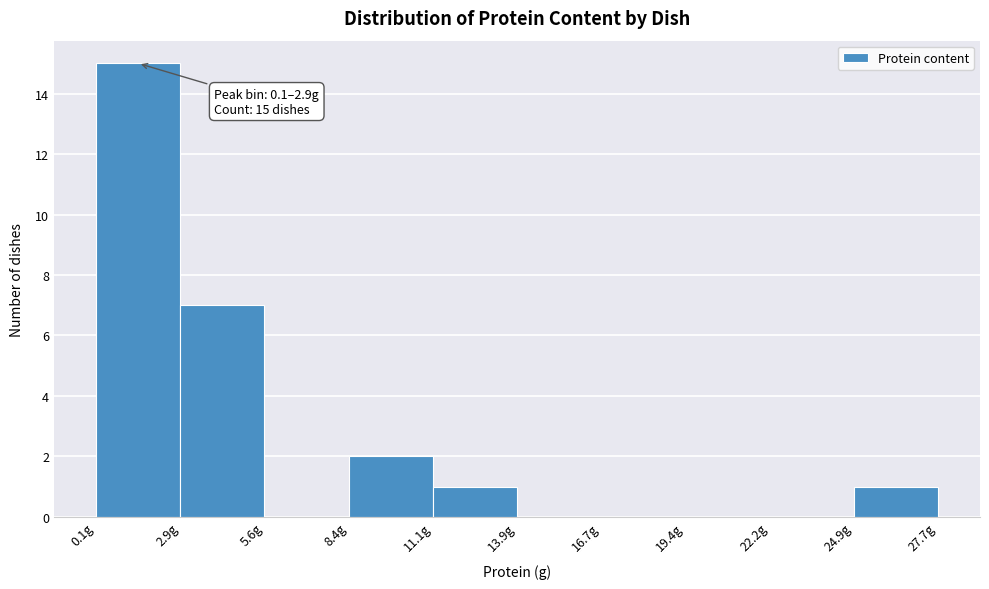

Over which range of the x-axis is the bar tallest?

0.0 to 3.0